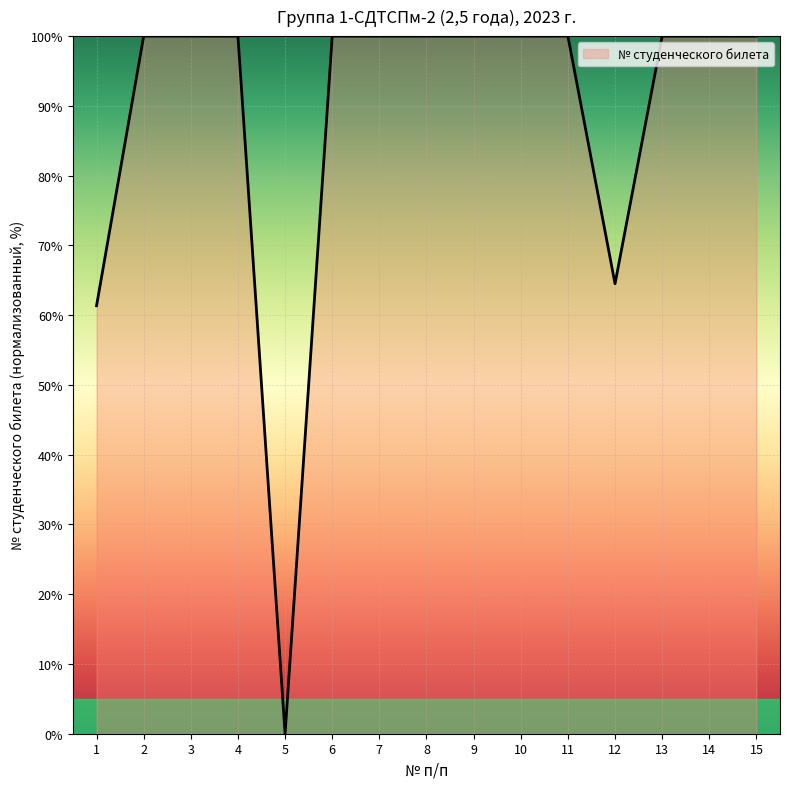

Between 12 and 7, which is larger?

7